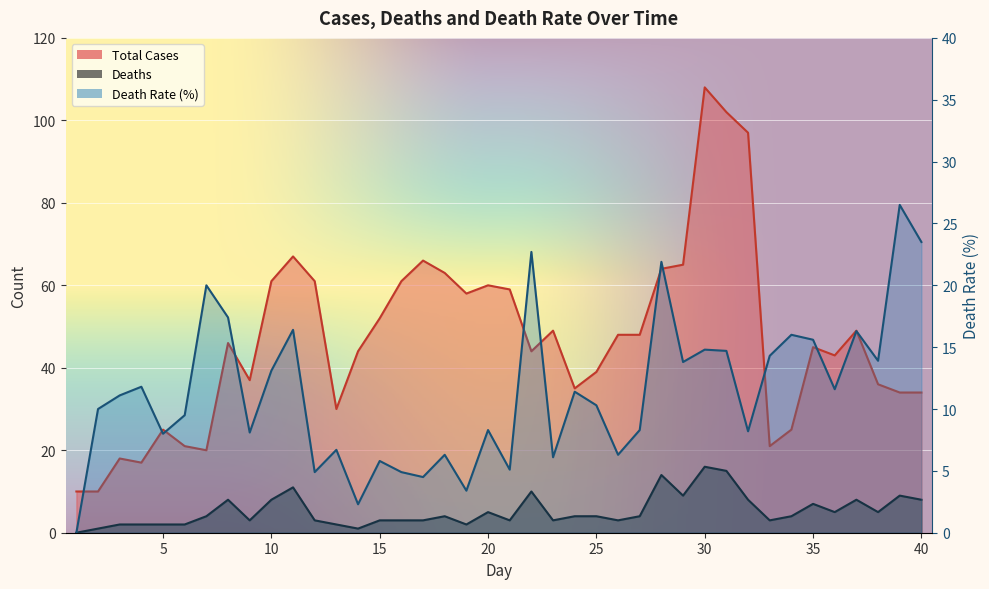

How many lines are shown in the chart?

3